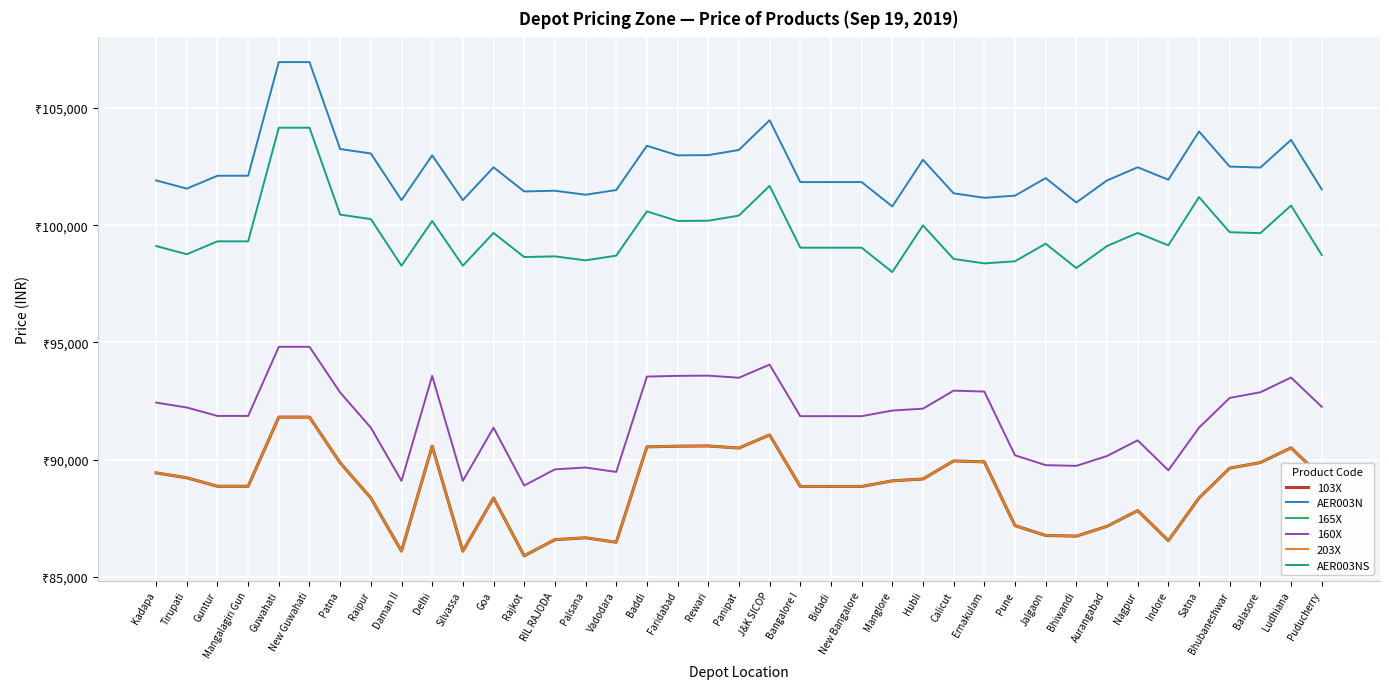

Which category has the lowest value in the AER003NS series?

Manglore